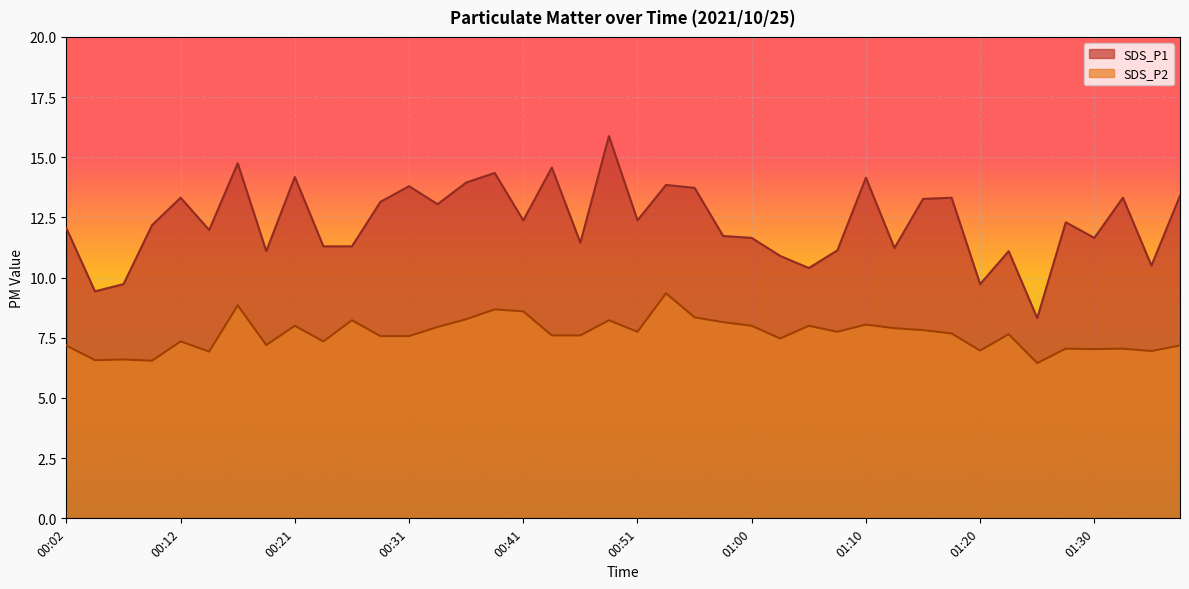

What position from the left is 01:35?

39